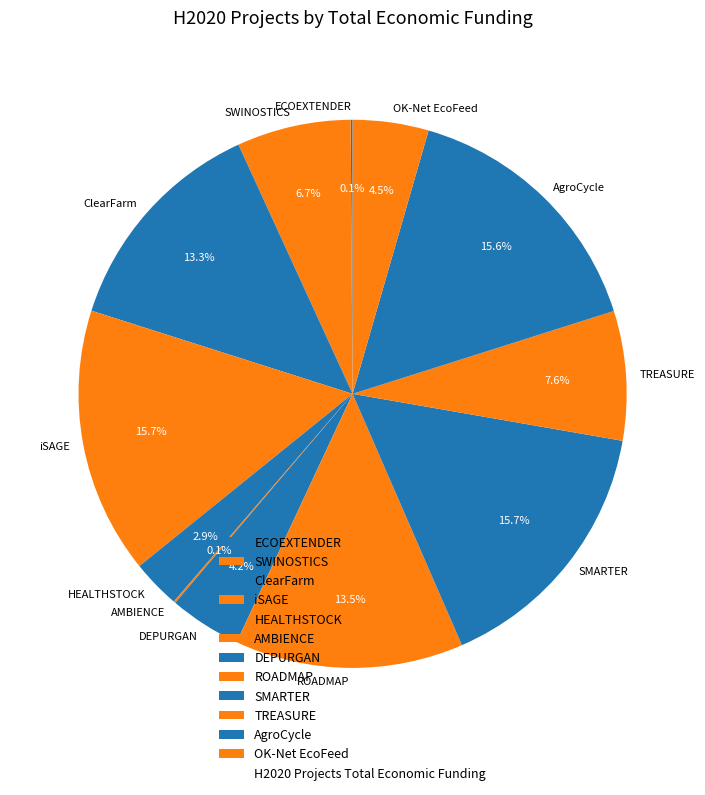

Does any single category account for the majority?

No